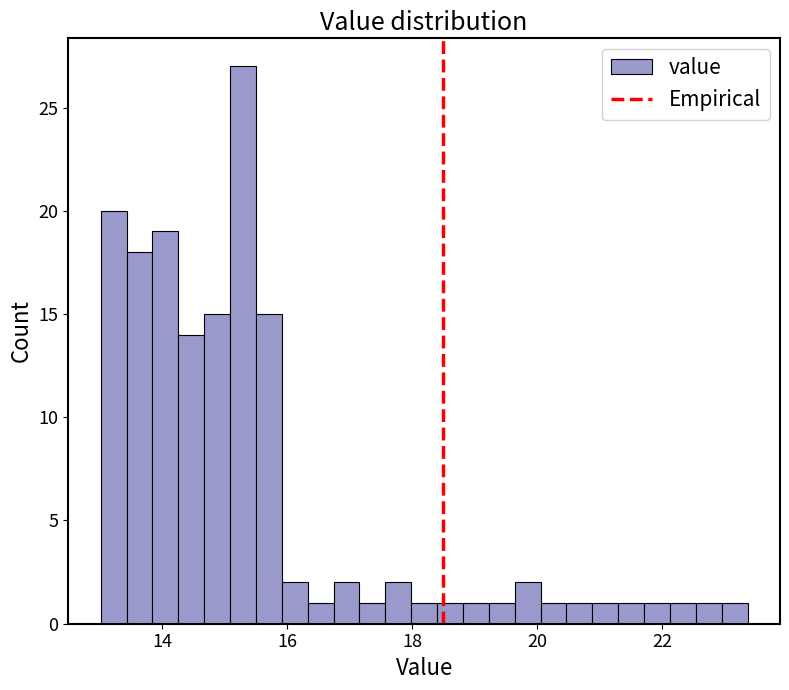

Around what value on the x-axis is the tallest bar? Give the approximate position of its centre, as read against the axis.

15.2